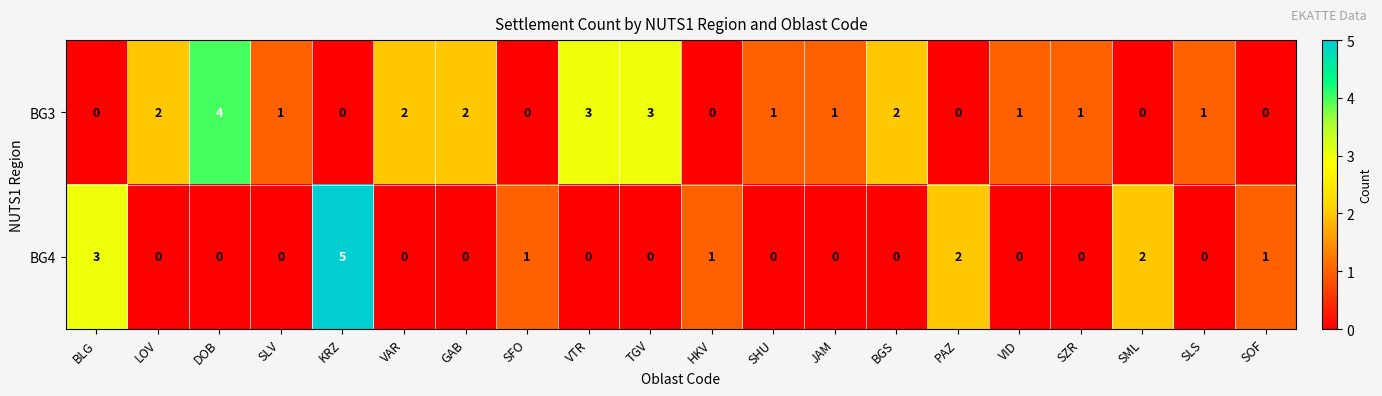

At which label does BG3 first exceed 1?

LOV